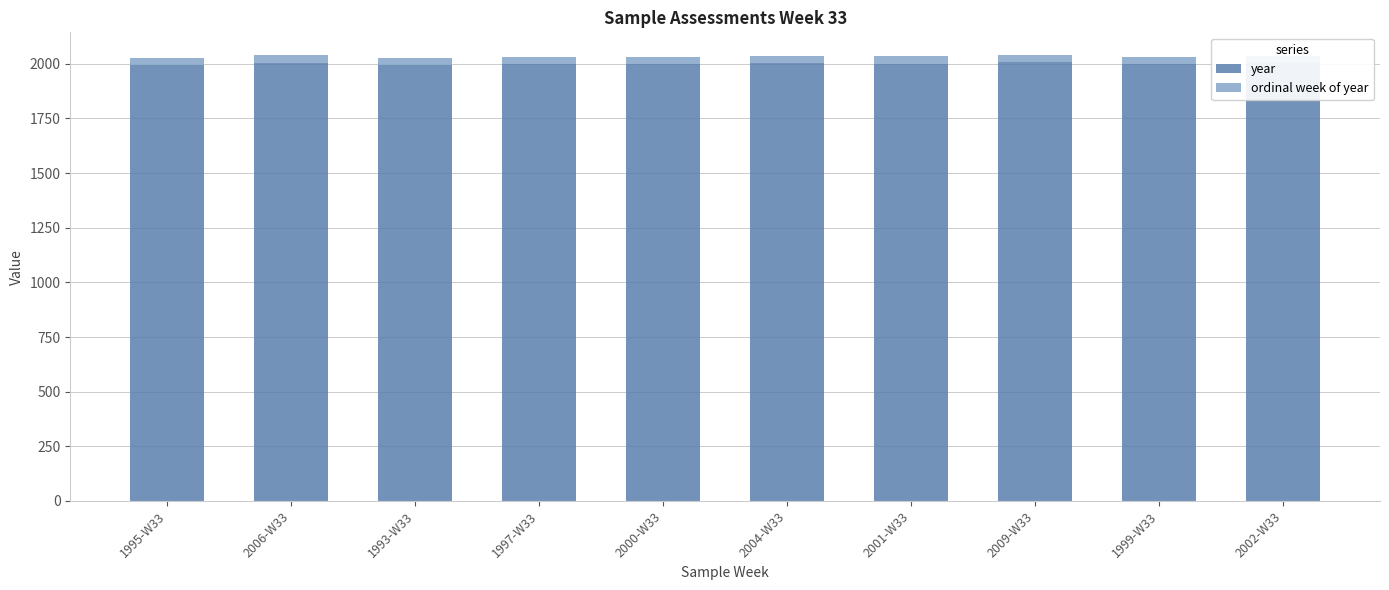

Reading left to right, what are all the values shown in this chart?

year: 1995-W33=1995	2006-W33=2006	1993-W33=1993	1997-W33=1997	2000-W33=2000	2004-W33=2004	2001-W33=2001	2009-W33=2009	1999-W33=1999	2002-W33=2002
ordinal week of year: 1995-W33=33	2006-W33=33	1993-W33=33	1997-W33=33	2000-W33=33	2004-W33=33	2001-W33=33	2009-W33=33	1999-W33=33	2002-W33=33